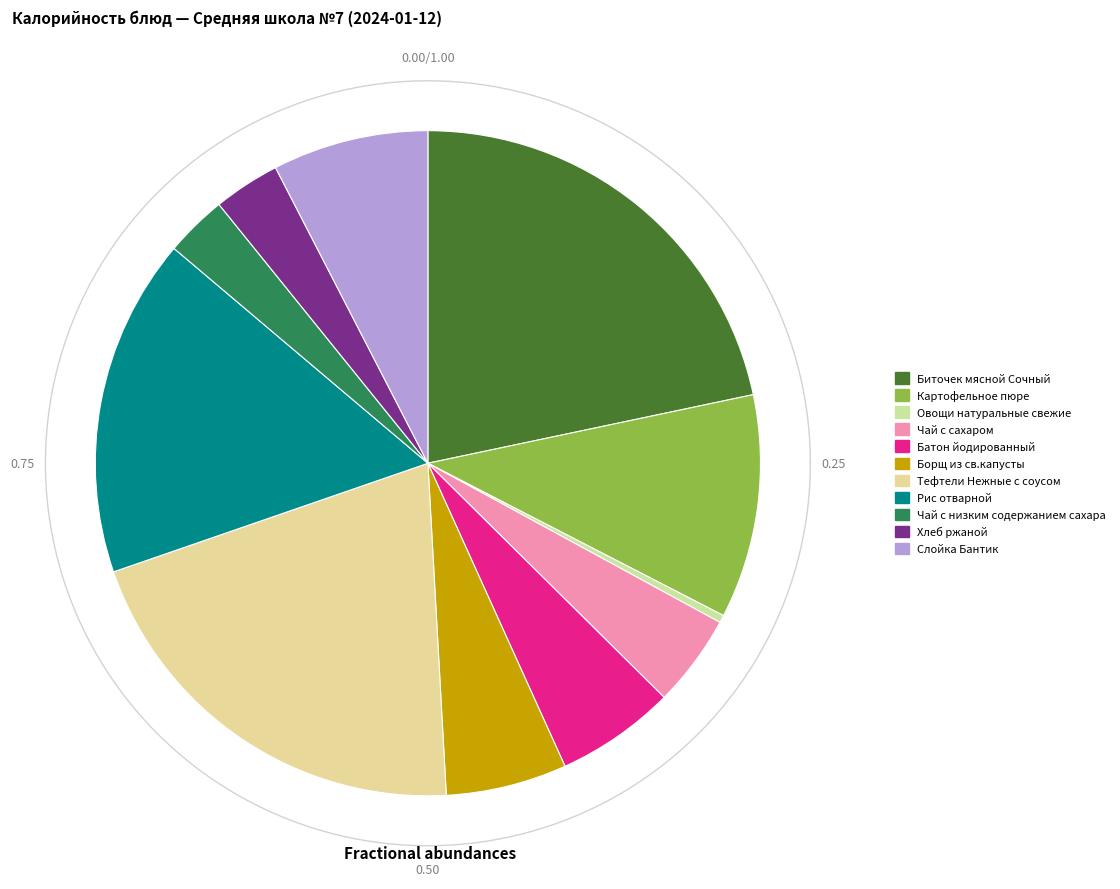

Does Тефтели Нежные с соусом account for over 50% of the chart?

No